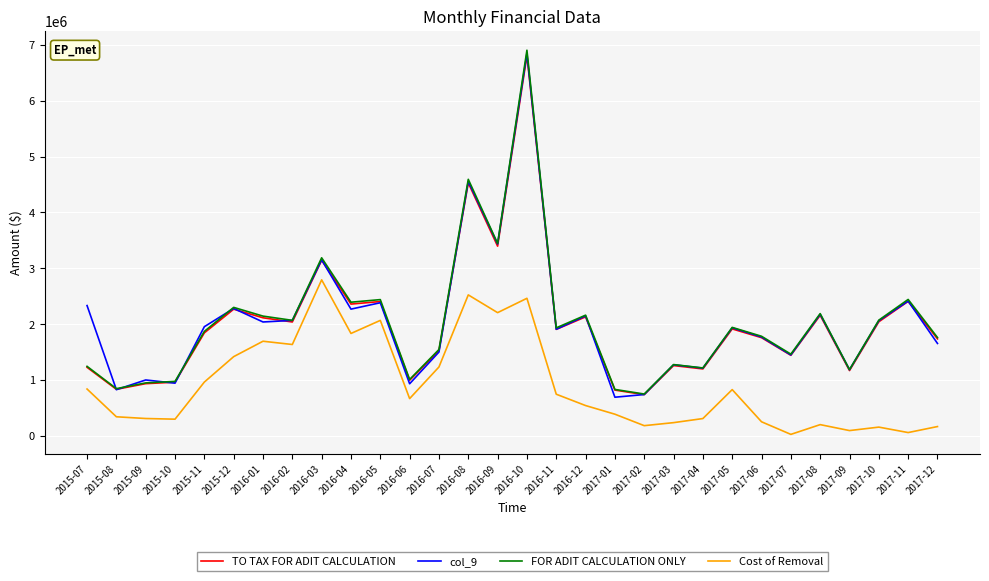

True or false: Cost of Removal and TO TAX FOR ADIT CALCULATION cross at least once.

False